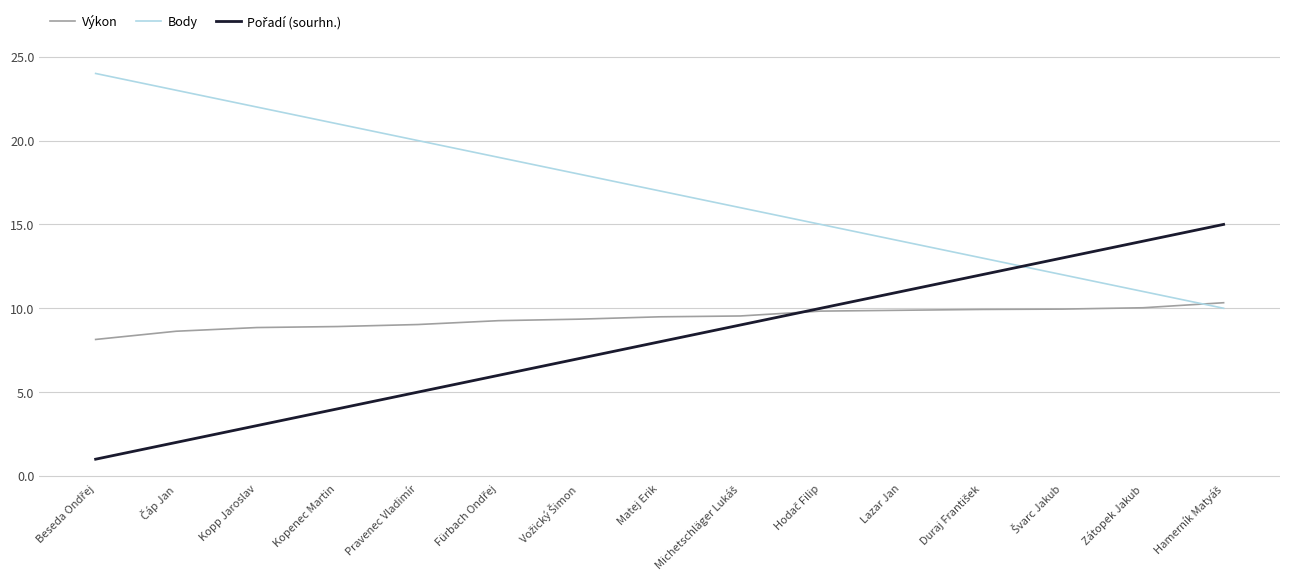

The value of Body at Kopp Jaroslav is 13.1. True or false?

False